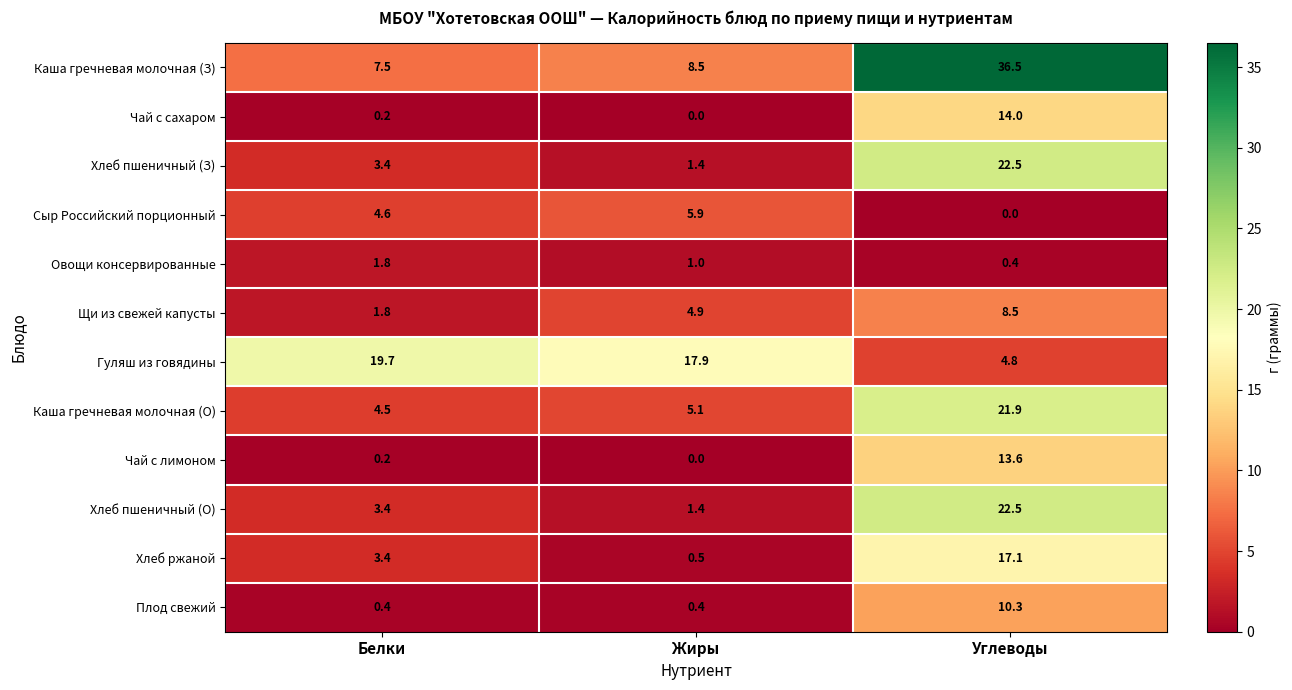

At which label does Каша гречневая молочная (З) reach its peak?

Углеводы